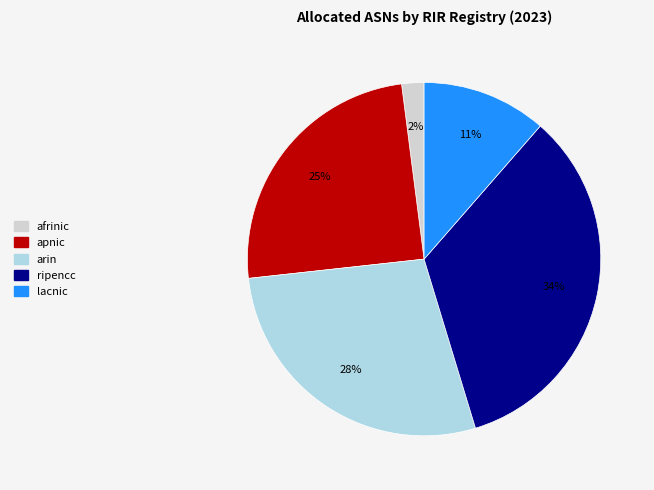

Which has a higher value, apnic or ripencc?

ripencc